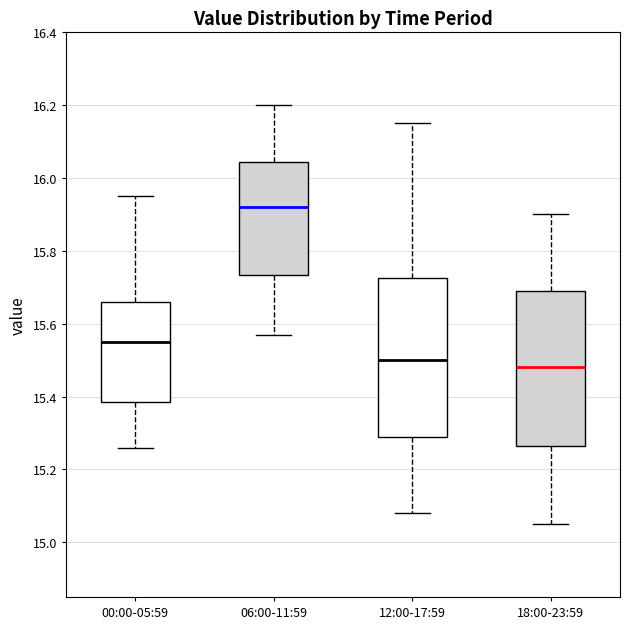

Reading left to right, transcribe this box plot: for each box, give where its median line is, the range the box spans, and where its two whiskers end, as read against the y-axis. The values are not printed on the chart, so give them approximately, as read against the axis.

00:00-05:59: median 15.56, box 15.38 to 15.66, whiskers 15.26 to 15.96
06:00-11:59: median 15.92, box 15.74 to 16.04, whiskers 15.58 to 16.20
12:00-17:59: median 15.50, box 15.30 to 15.72, whiskers 15.08 to 16.16
18:00-23:59: median 15.48, box 15.26 to 15.70, whiskers 15.06 to 15.90